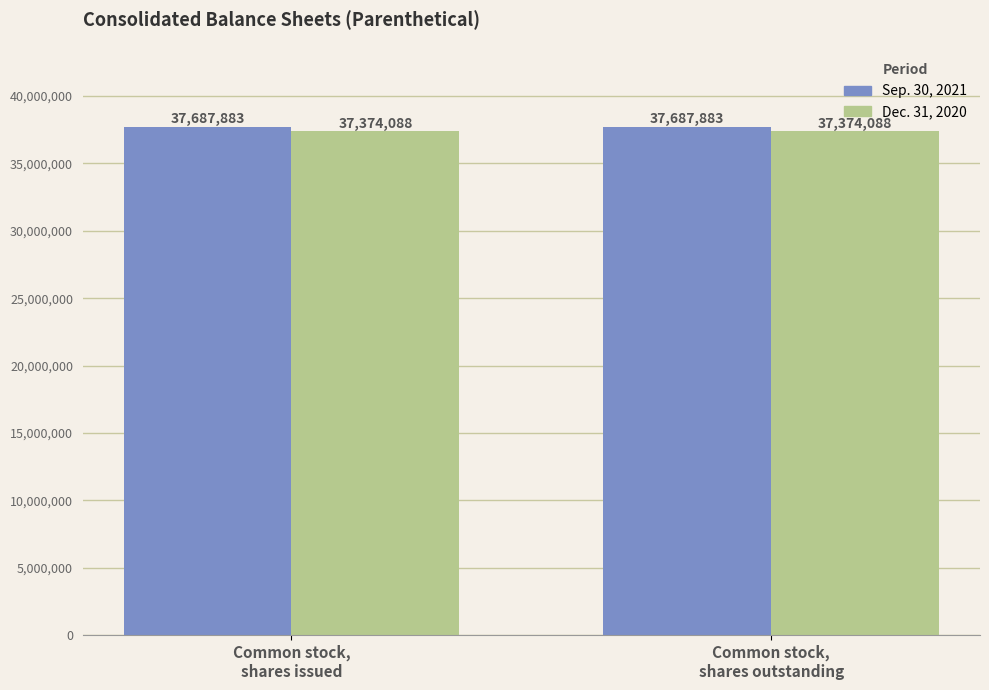

Reading left to right, list all the values displayed in this chart.

Sep. 30, 2021: Common stock,
shares issued=37687883	Common stock,
shares outstanding=37687883
Dec. 31, 2020: Common stock,
shares issued=37374088	Common stock,
shares outstanding=37374088